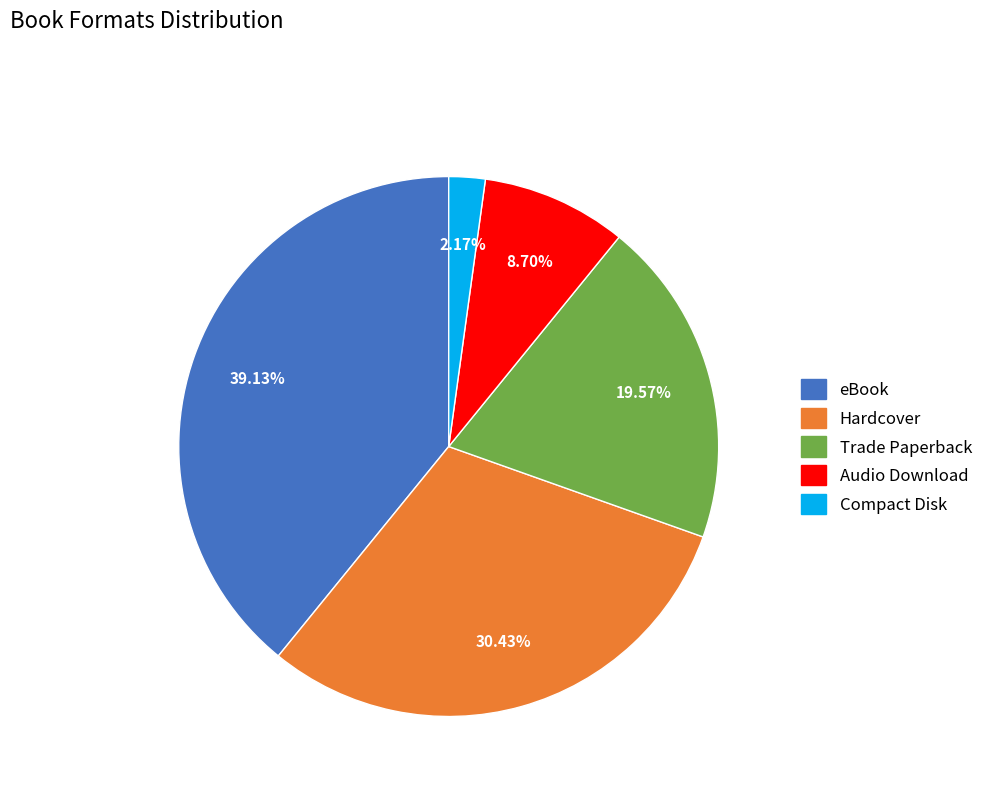

Is Audio Download the majority of the pie?

No